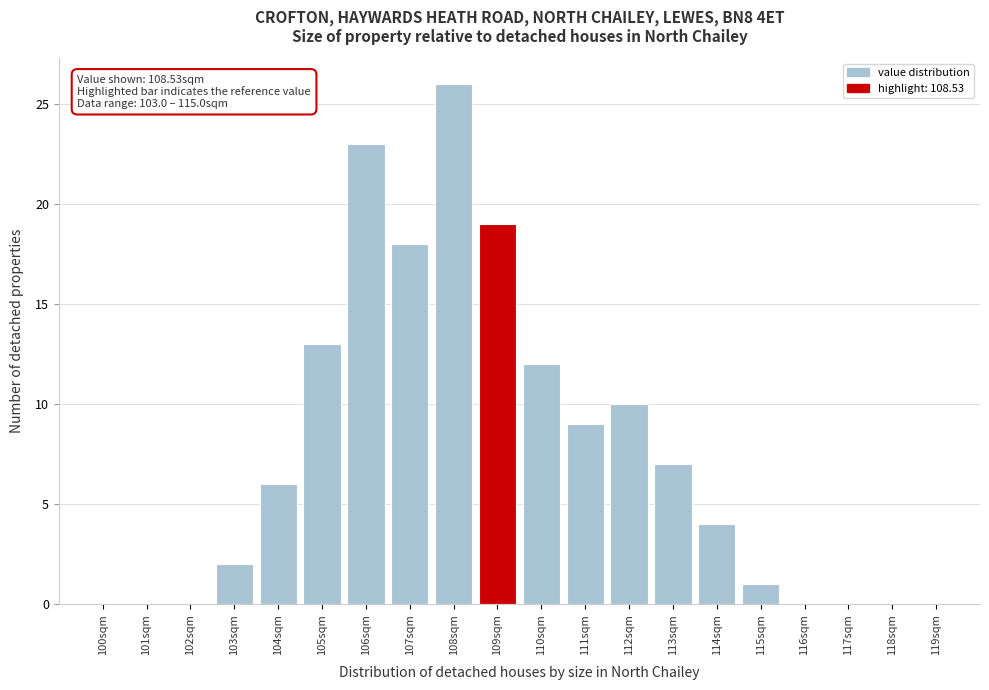

Reading right to left, what are all the values shown in this chart?

119sqm=0	118sqm=0	117sqm=0	116sqm=0	115sqm=1	114sqm=4	113sqm=7	112sqm=10	111sqm=9	110sqm=12	109sqm=19	108sqm=26	107sqm=18	106sqm=23	105sqm=13	104sqm=6	103sqm=2	102sqm=0	101sqm=0	100sqm=0